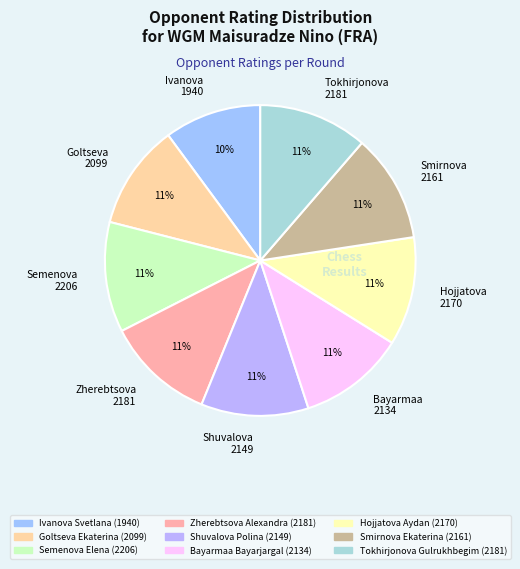

How many segments does this pie chart have?

9